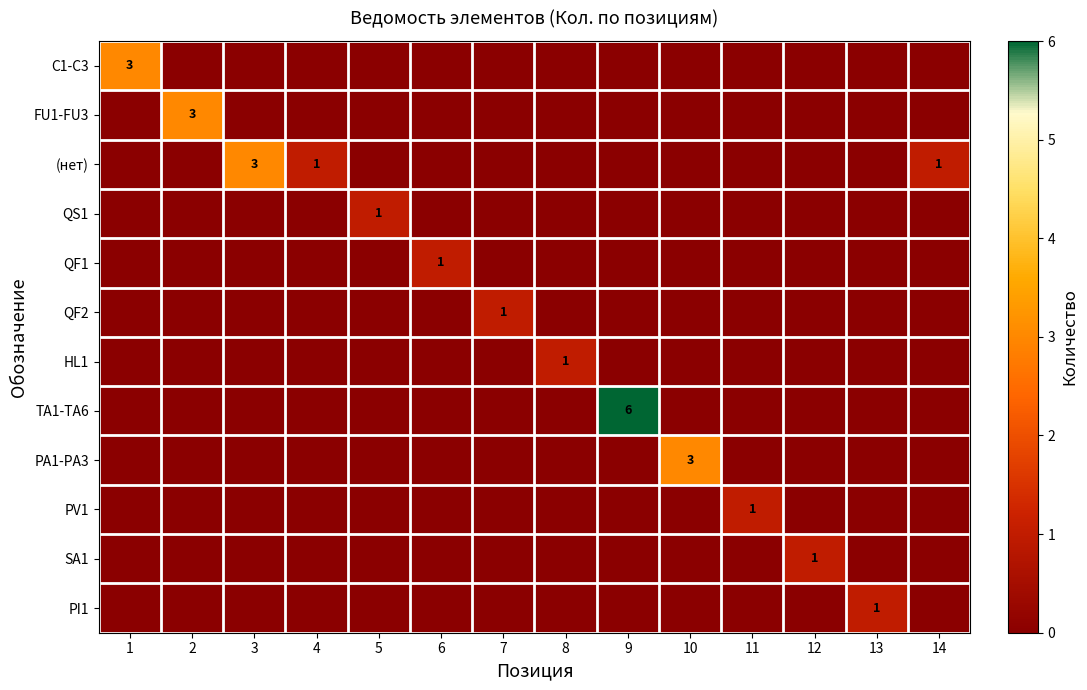

How many data points does each series have?

14